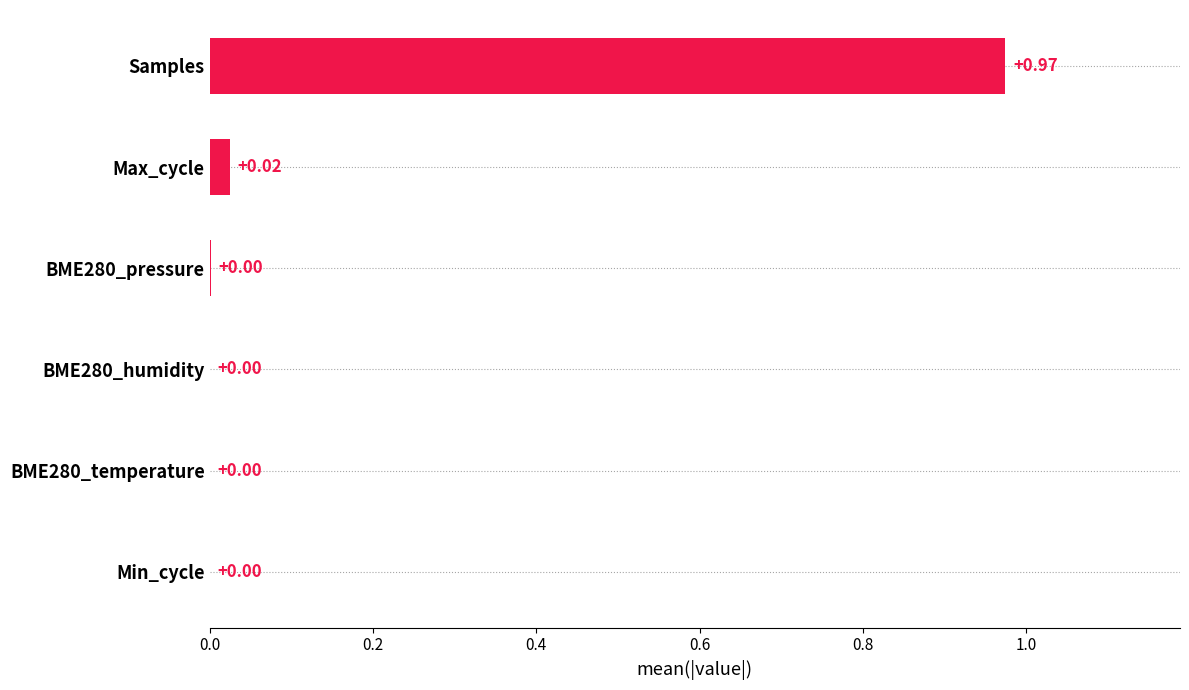

Between Samples and BME280_temperature, which is larger?

Samples